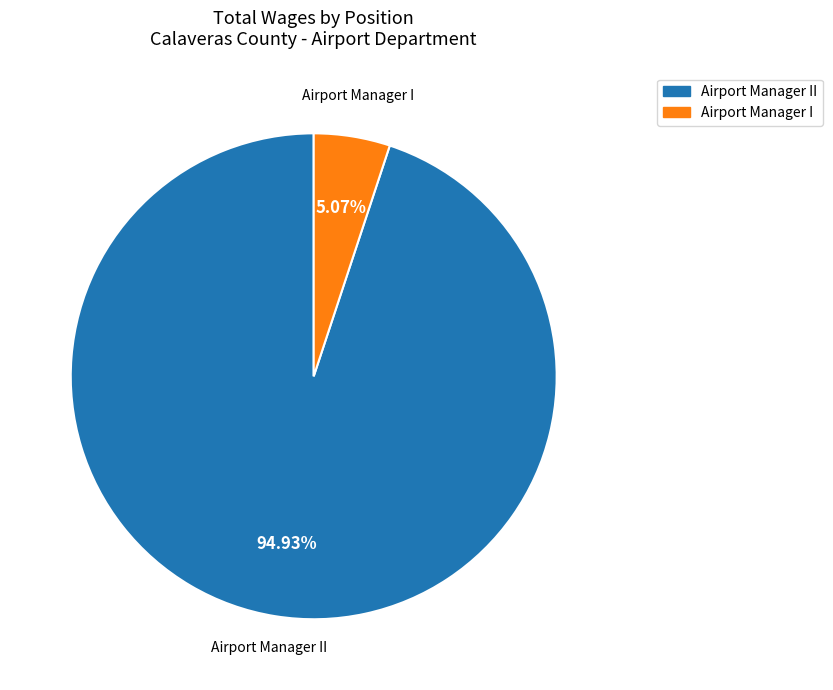

Does any single category account for the majority?

Yes